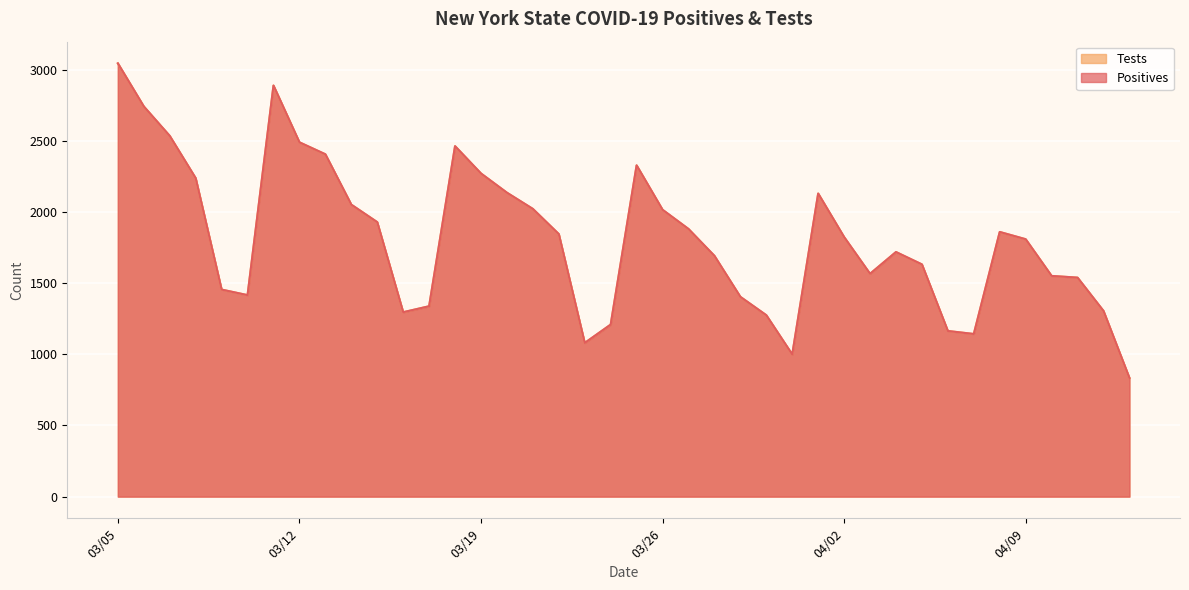

True or false: Tests and Positives cross at least once.

False